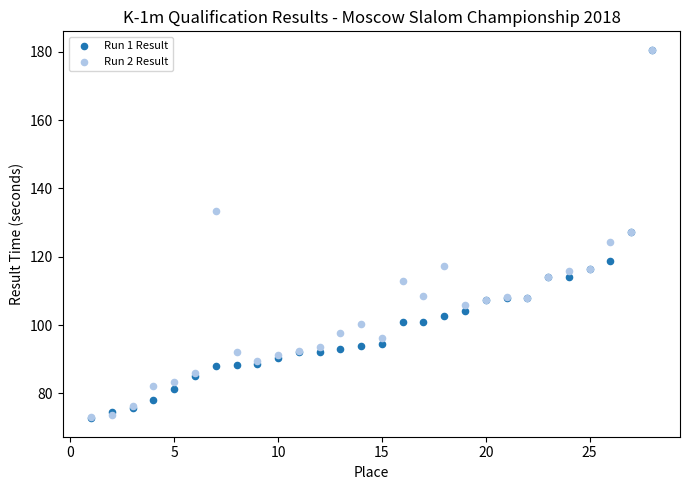

What are all the series names shown in the legend?

Run 1 Result, Run 2 Result